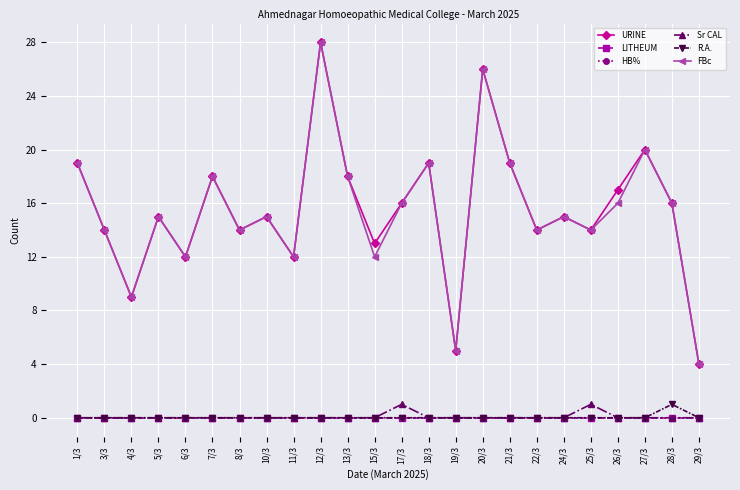

The value of LITHEUM at 5/3 is 0. True or false?

True